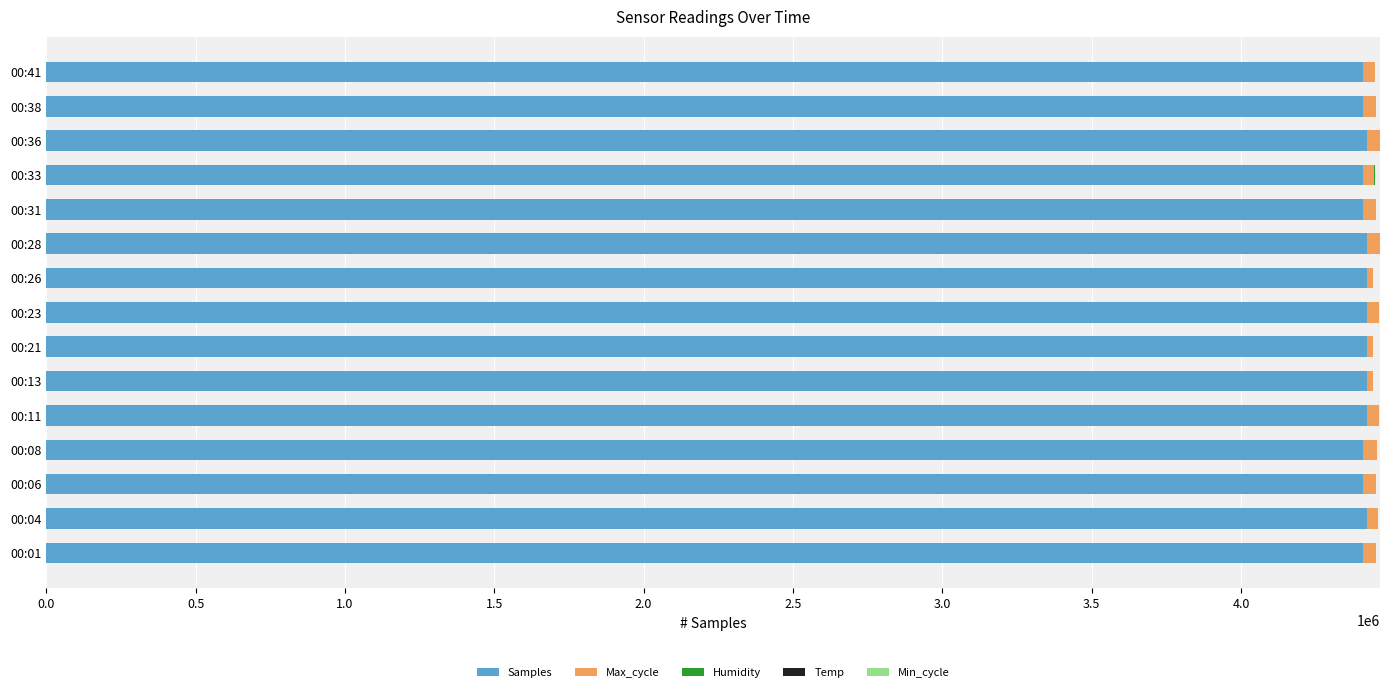

How many data points does each series have?

15